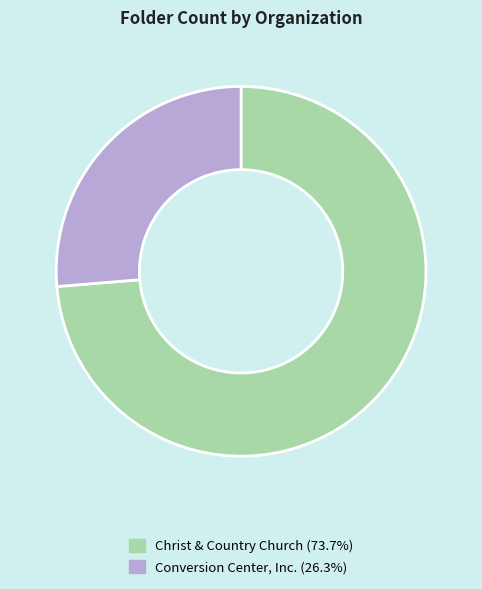

Do Christ & Country Church (73.7%) and Conversion Center, Inc. (26.3%) together represent more than half of the pie?

Yes